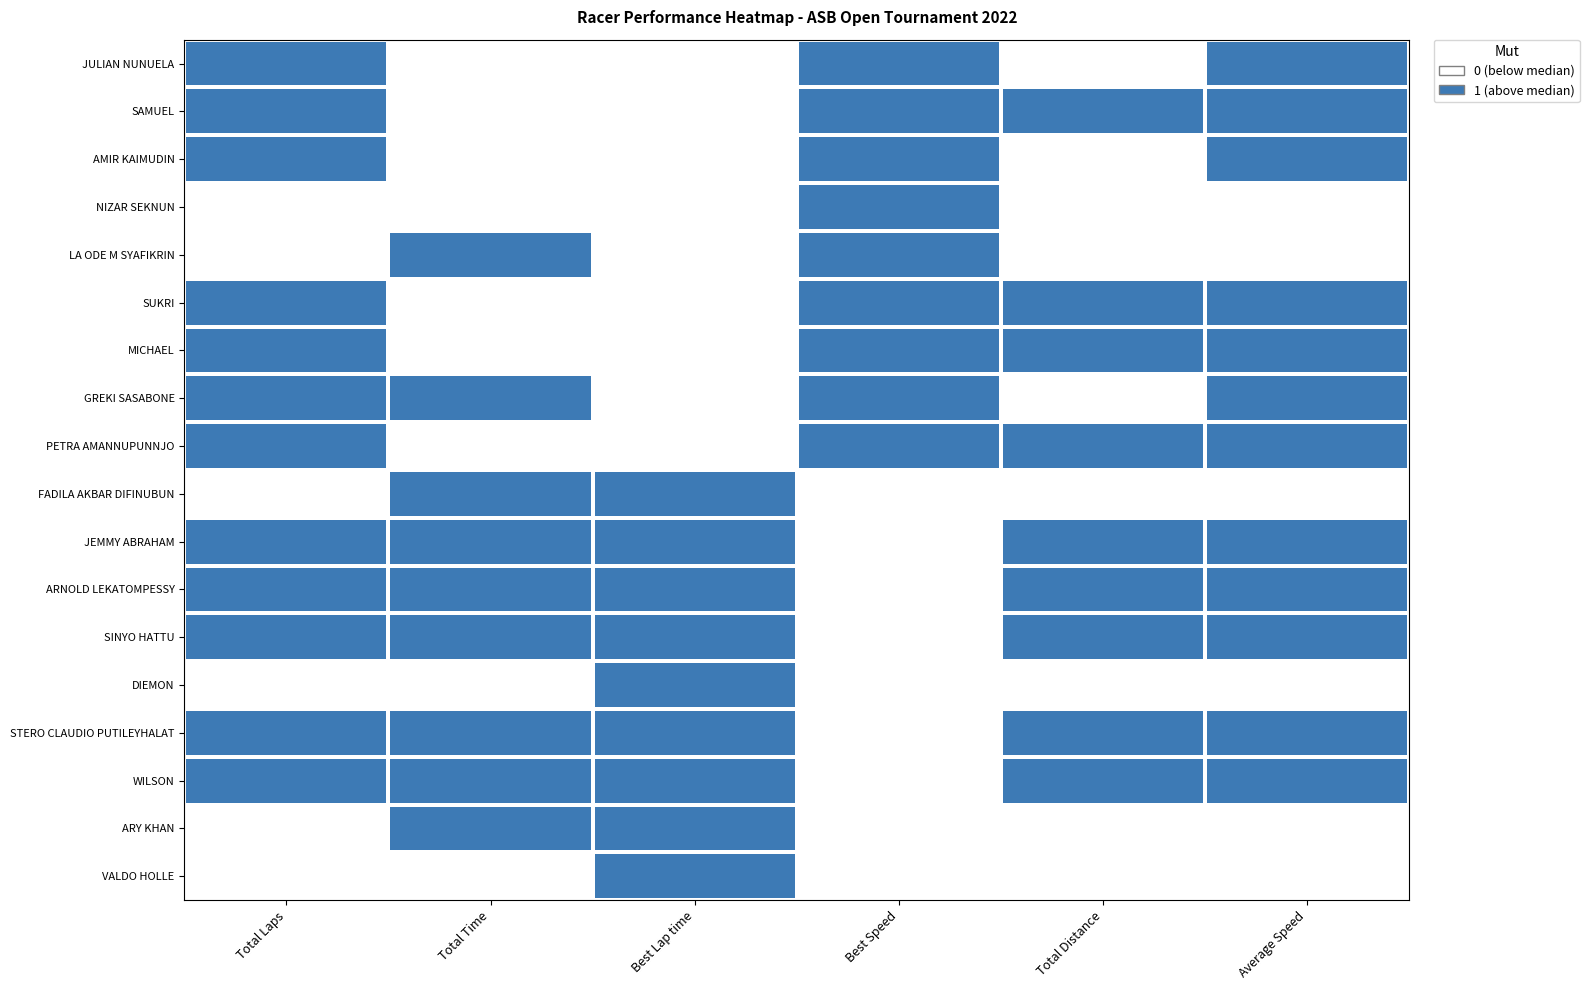

Count the number of categories in the chart.

6